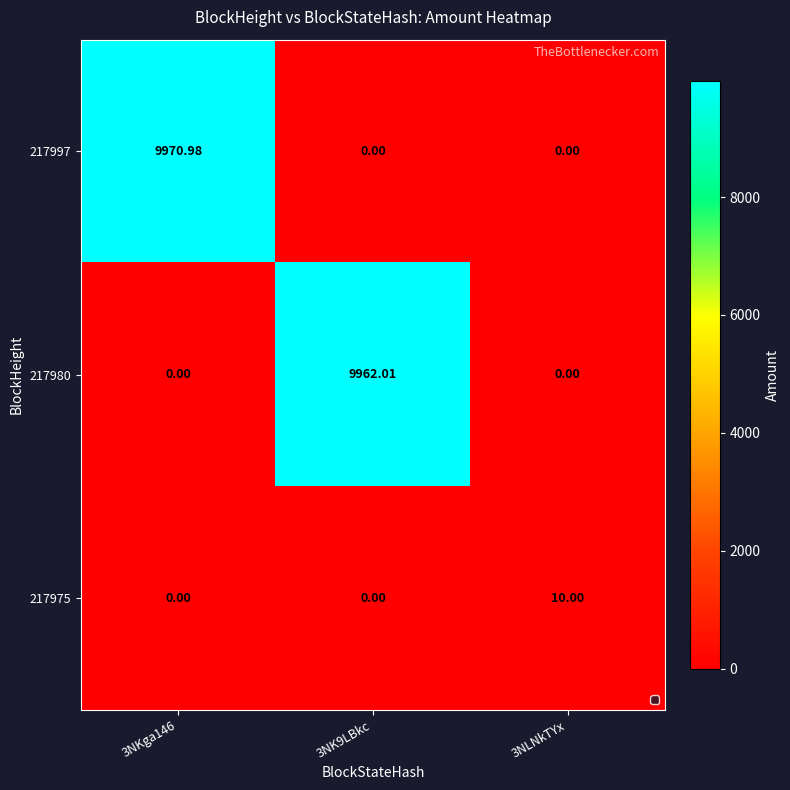

Is the value of 217997 at 3NKga146 greater than the value of 217975 at 3NKga146?

Yes